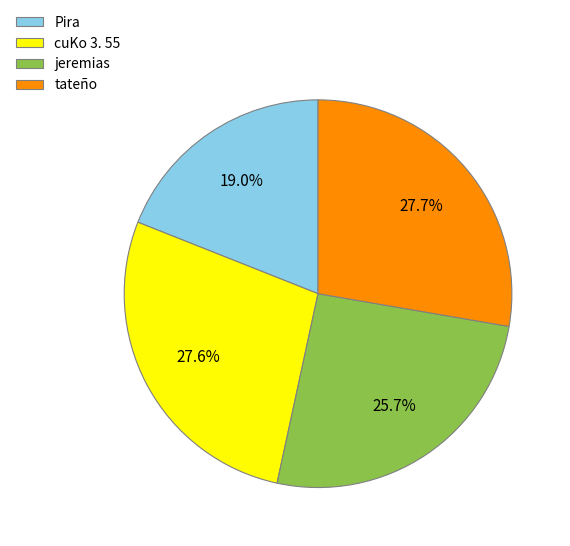

Is the sum of Pira and jeremias greater than half?

No